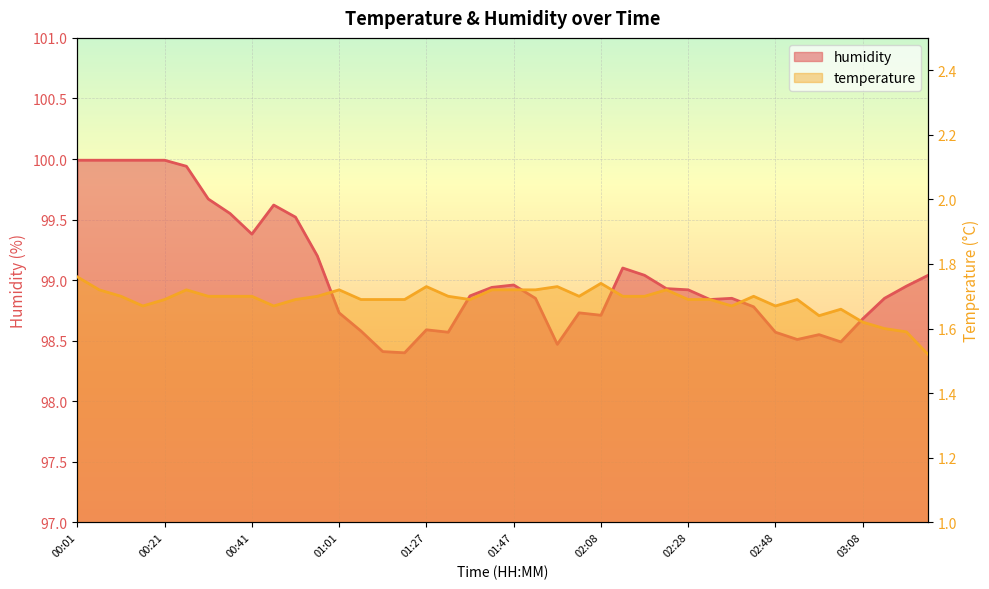

Is it true that temperature equals 0.9 at 02:03?

False